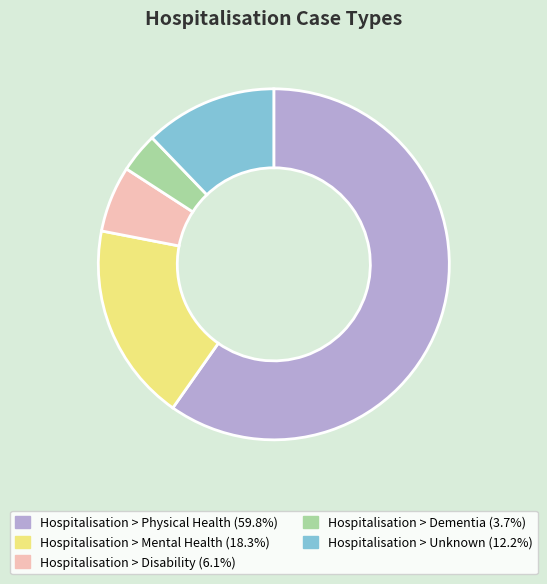

How many slices are in this pie chart?

5